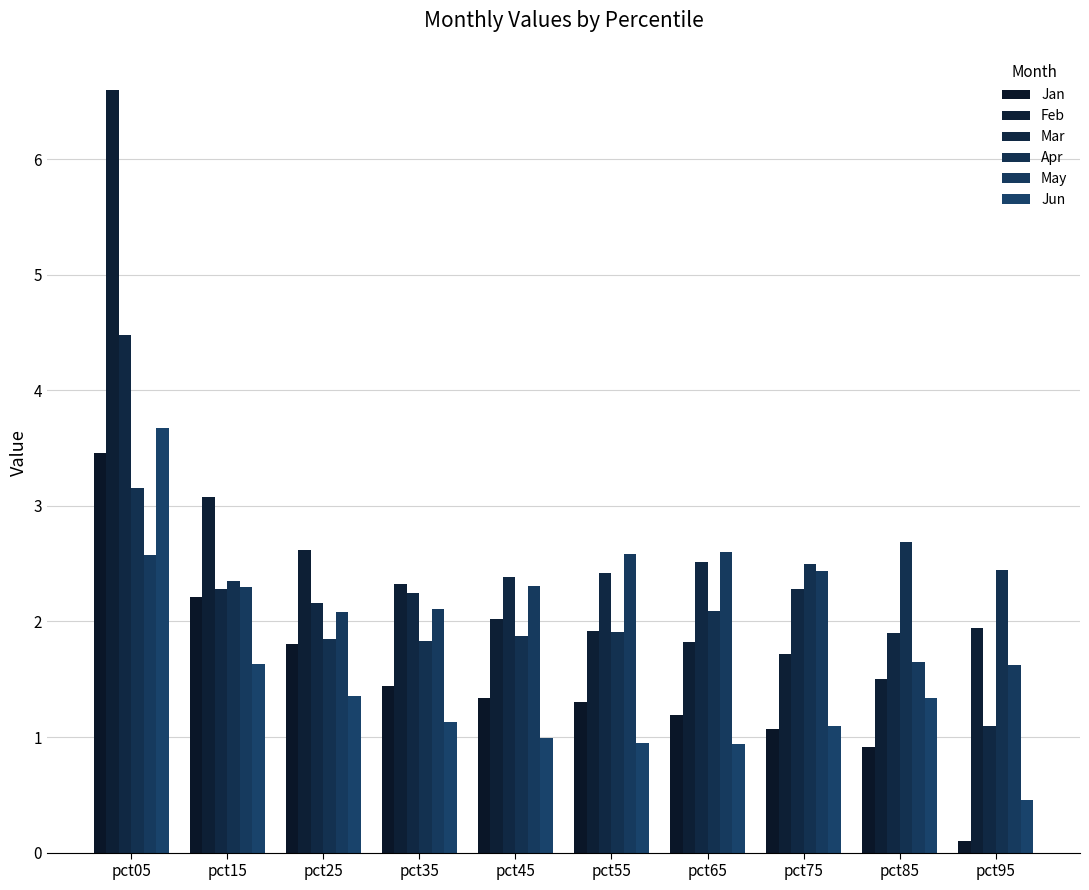

How many data points does each series have?

10